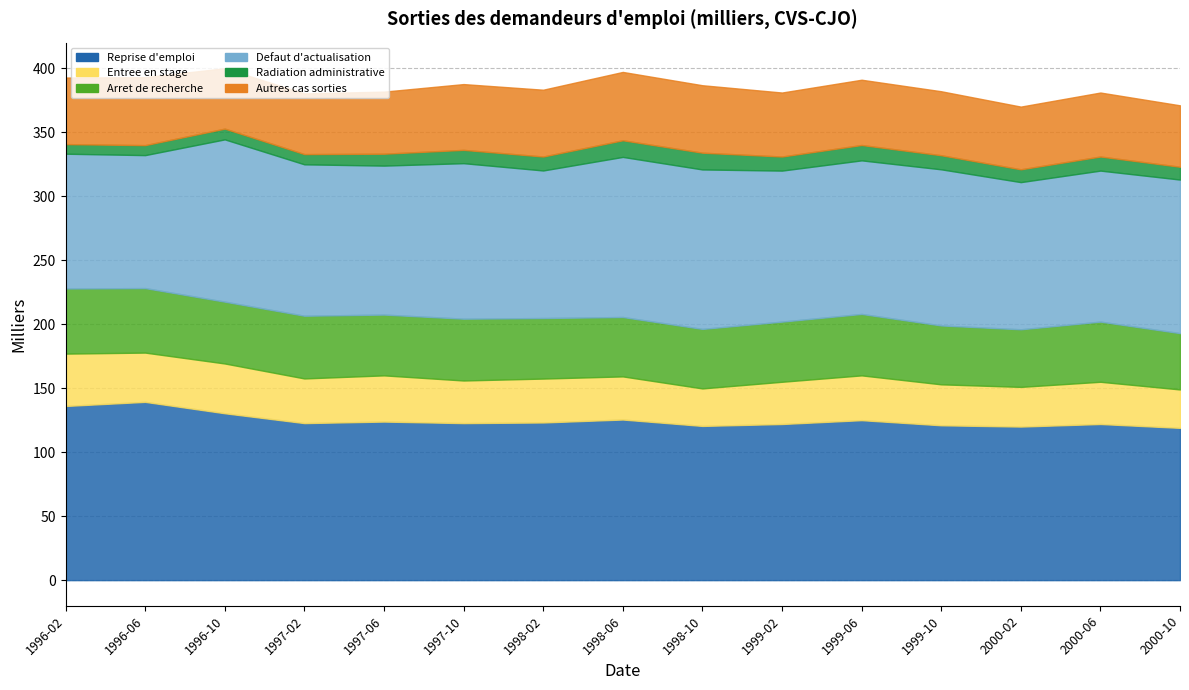

What is the value of the Arret de recherche point at the 2nd from the left?

50.4